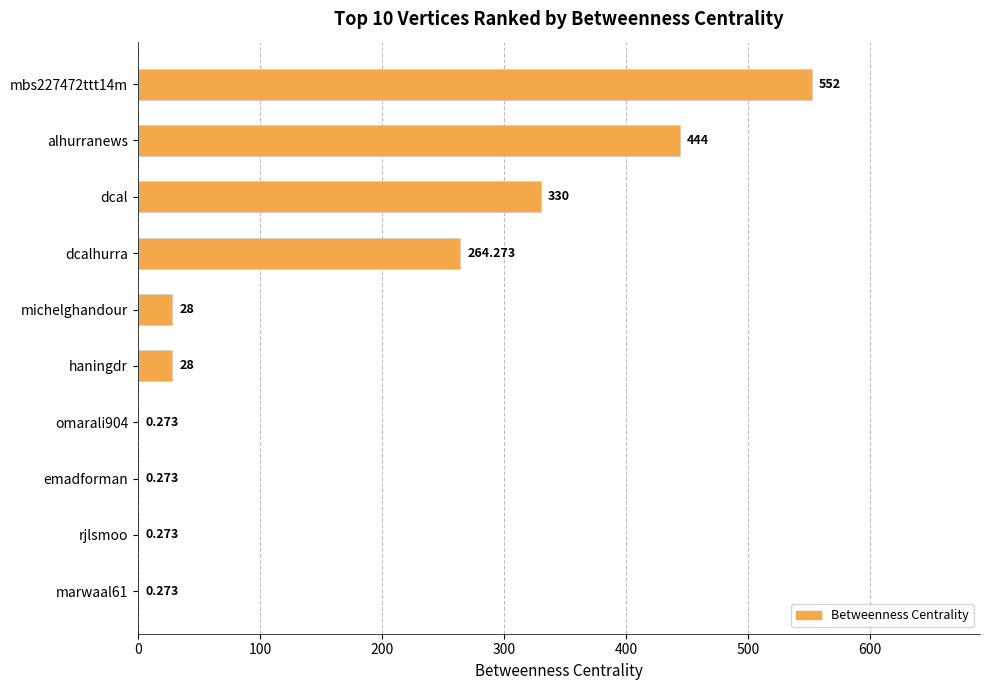

Which has a higher value, haningdr or omarali904?

haningdr